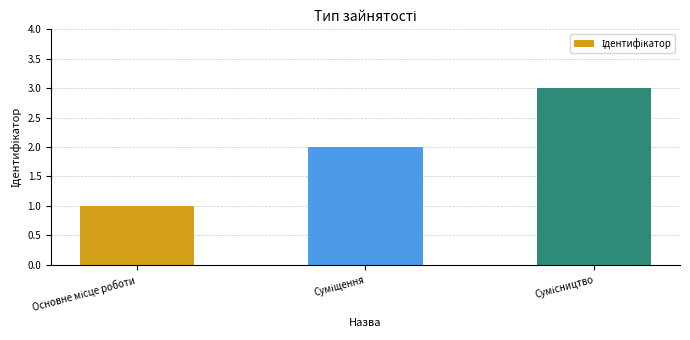

Are the bars horizontal?

No